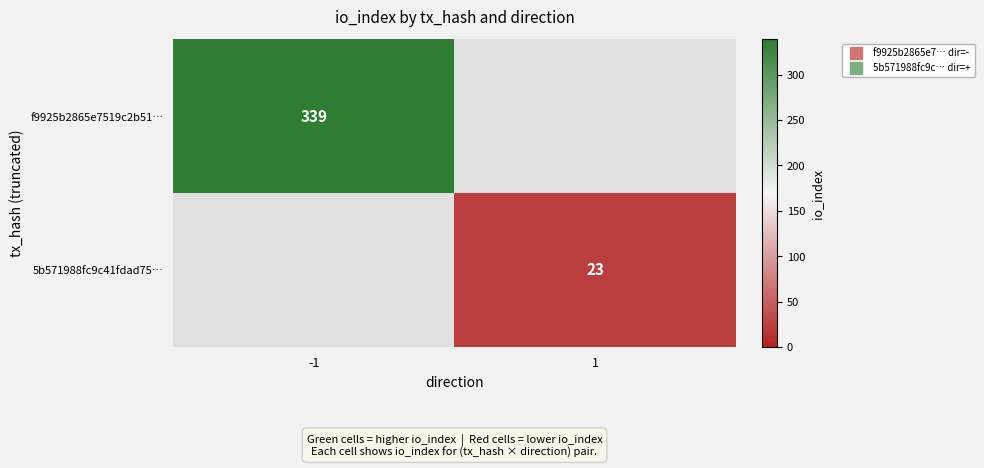

Is the value of f9925b2865e7519c2b51… at -1 greater than the value of 5b571988fc9c41fdad75… at -1?

Yes